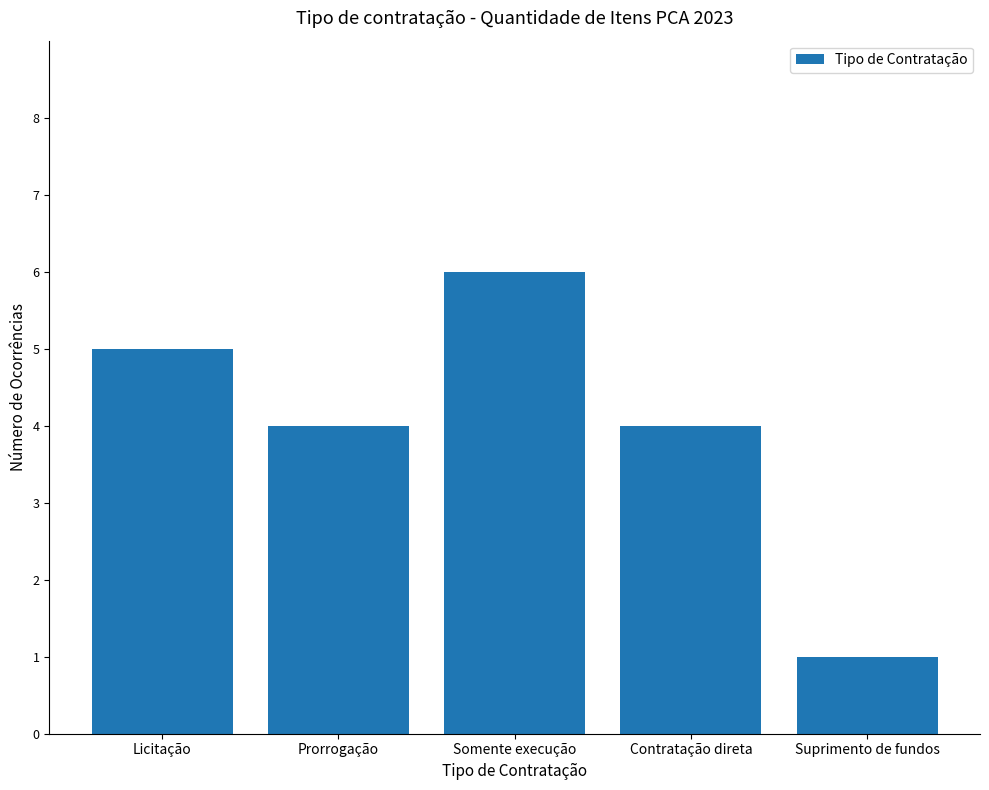

What is the value of the 3rd bar from the left?

6